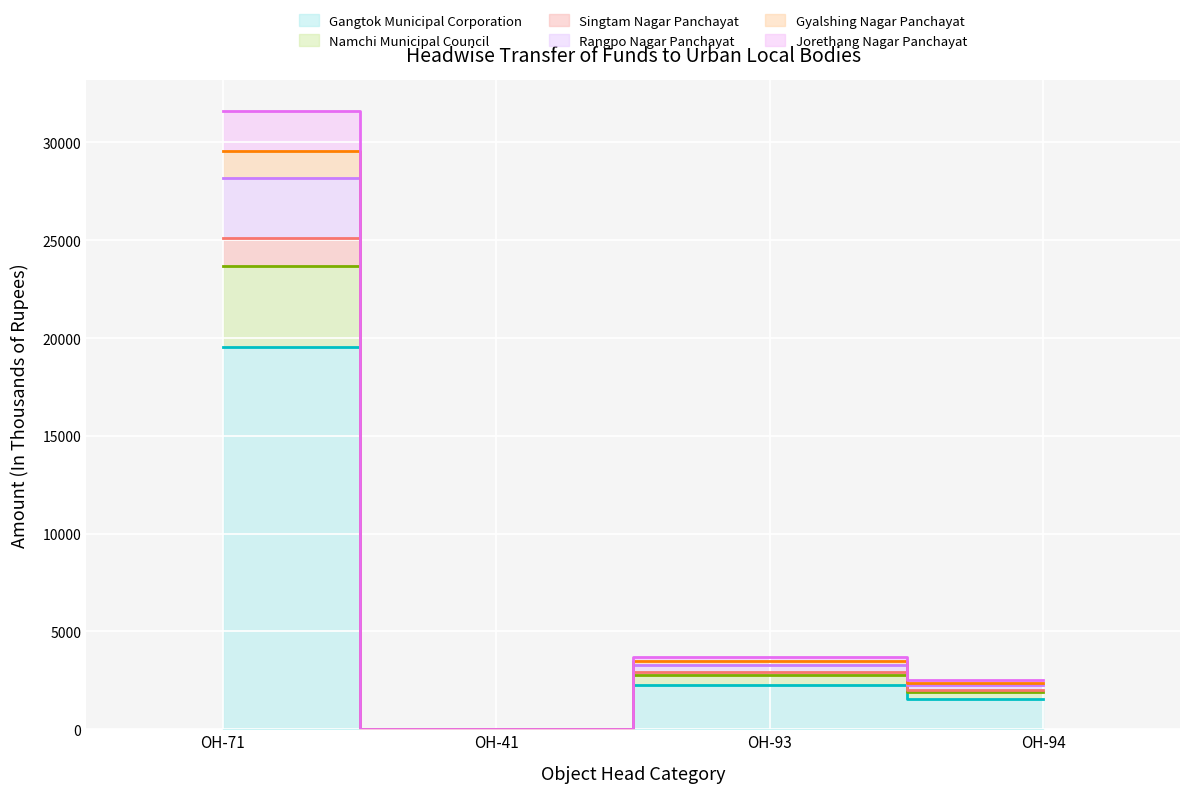

True or false: Singtam Nagar Panchayat and Rangpo Nagar Panchayat intersect in this chart.

False